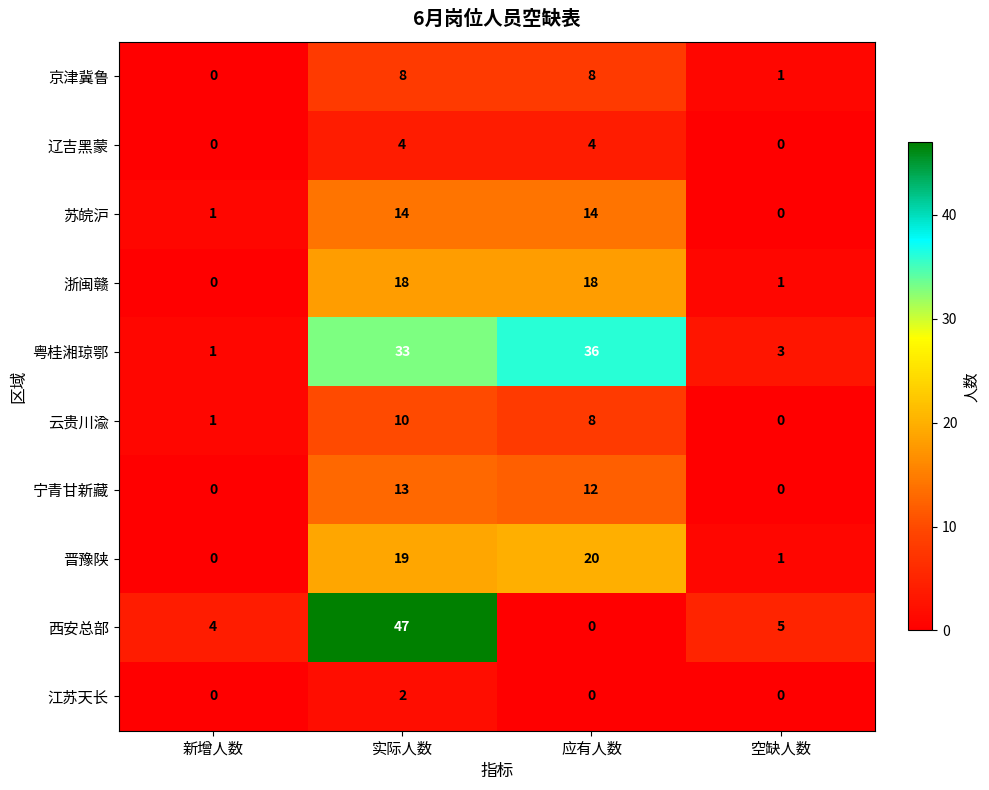

What is the total value across all series at 新增人数?

7